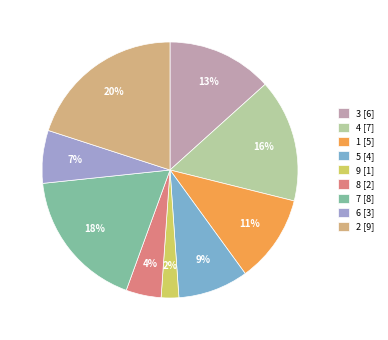

How many slices are in this pie chart?

9